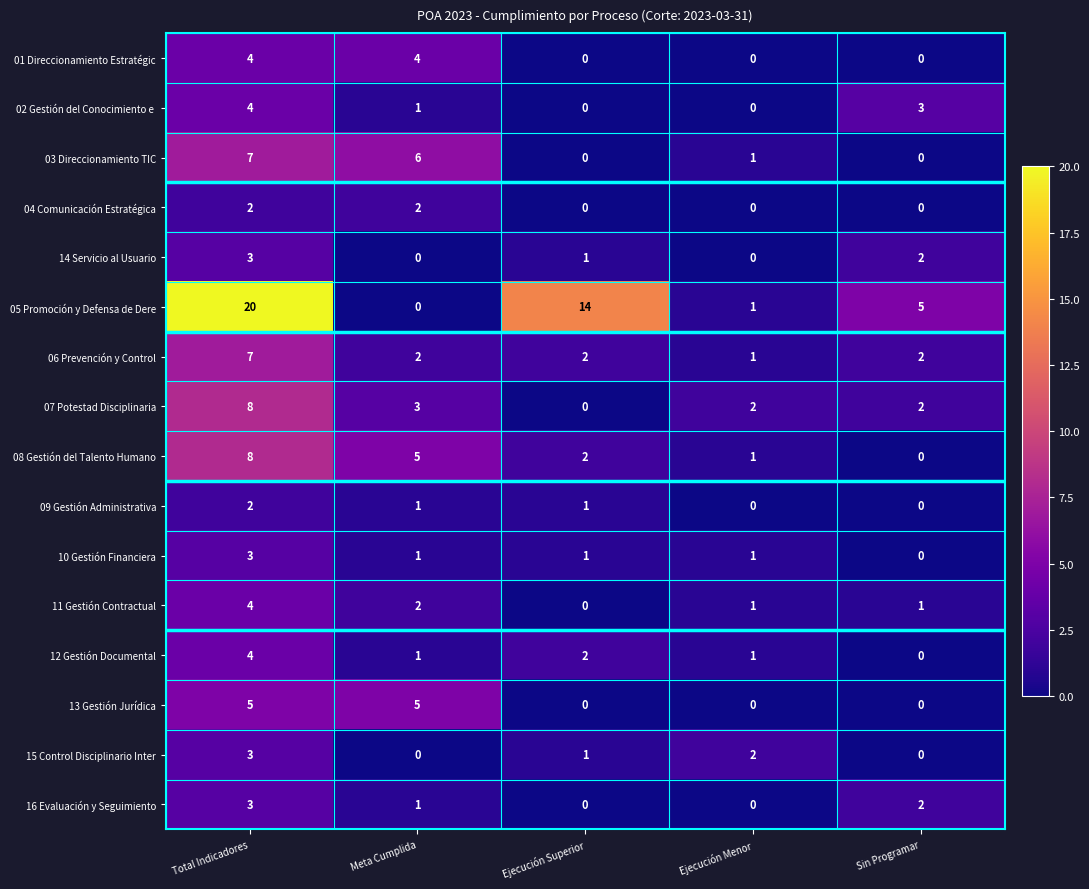

At which category does the chart reach its peak across all series?

Total Indicadores